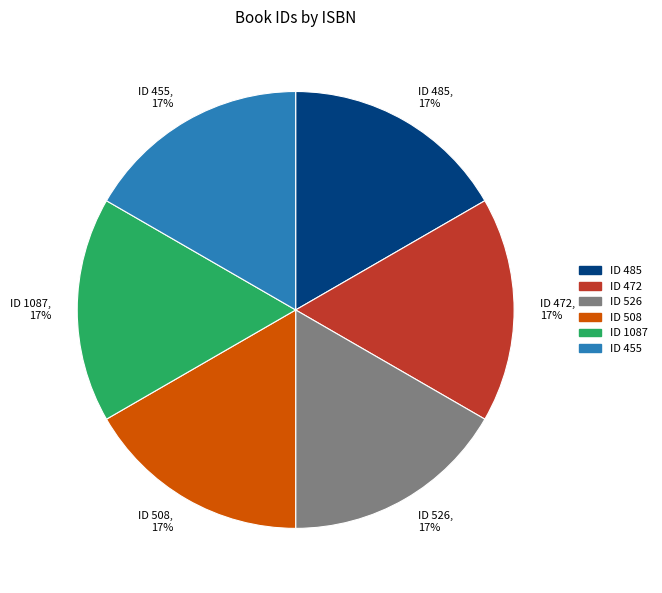

Do ID 472, 17% and ID 455, 17% together represent more than half of the pie?

No